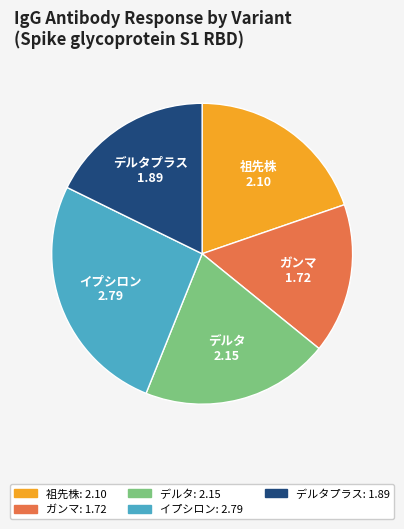

Count the number of slices in the pie.

5